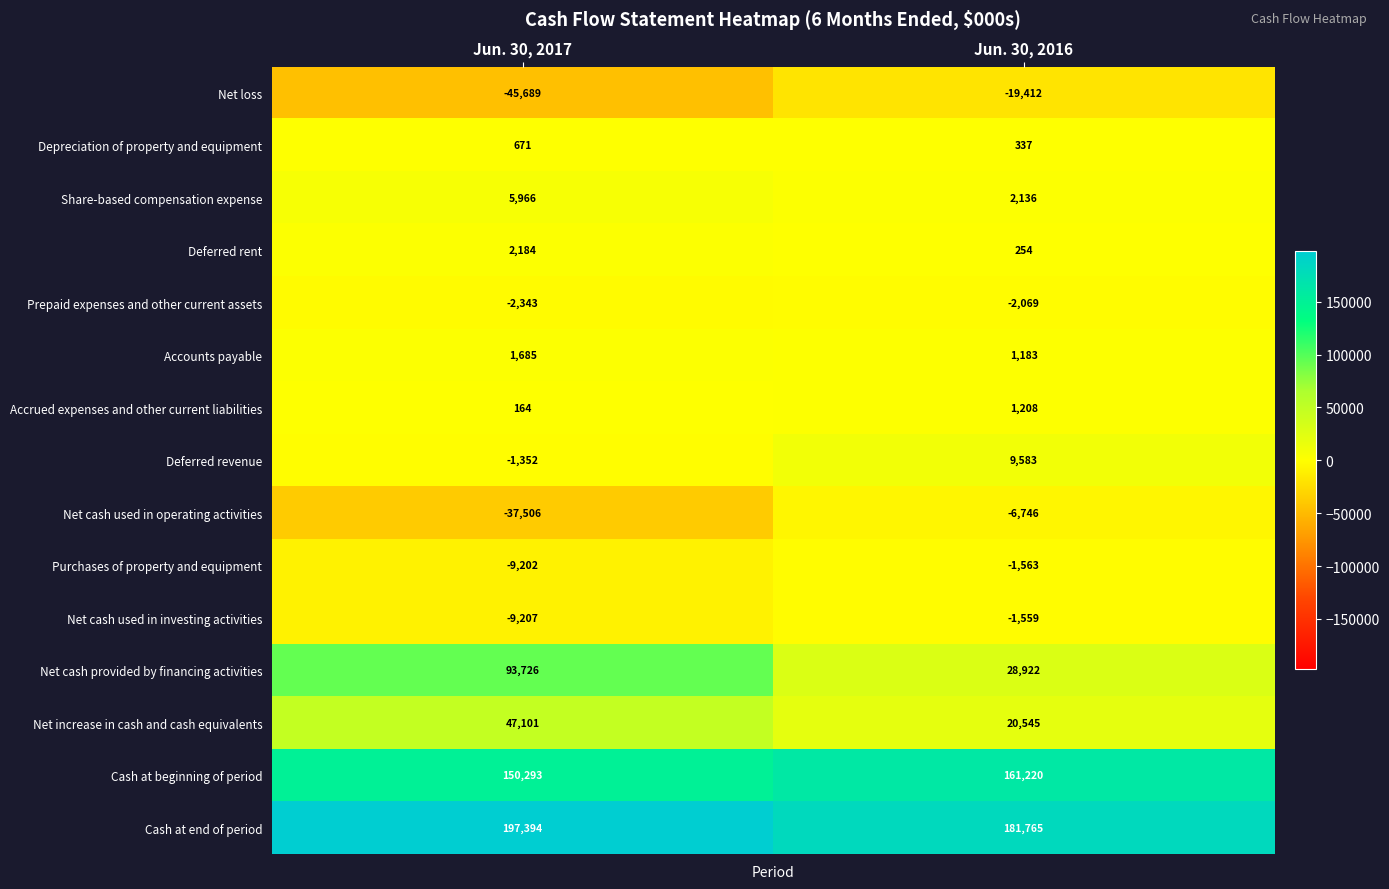

Which category has the highest value across all series?

Jun. 30, 2017